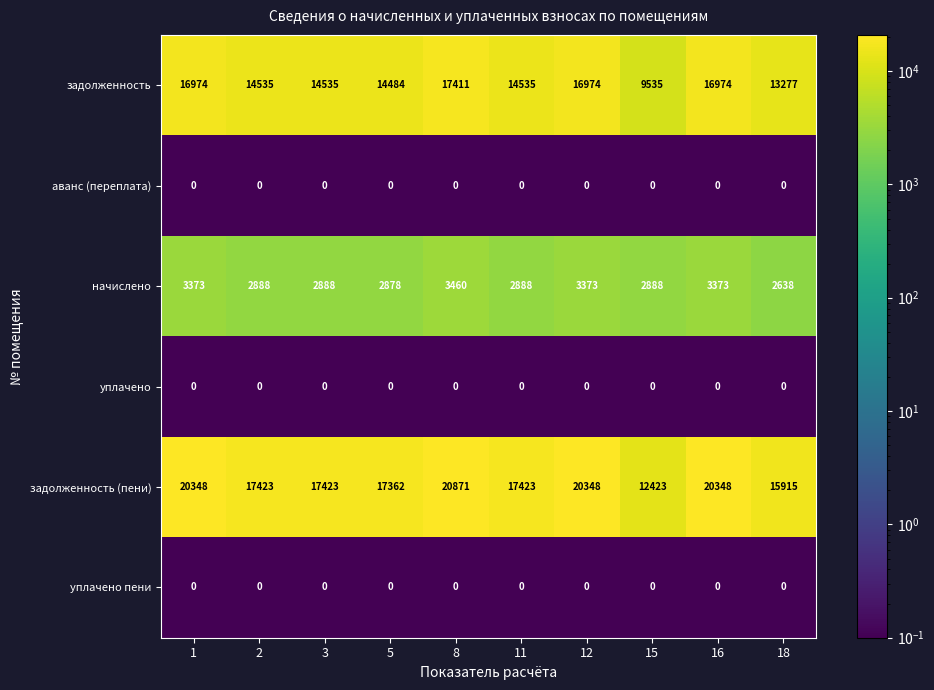

At which category does the chart reach its peak across all series?

8